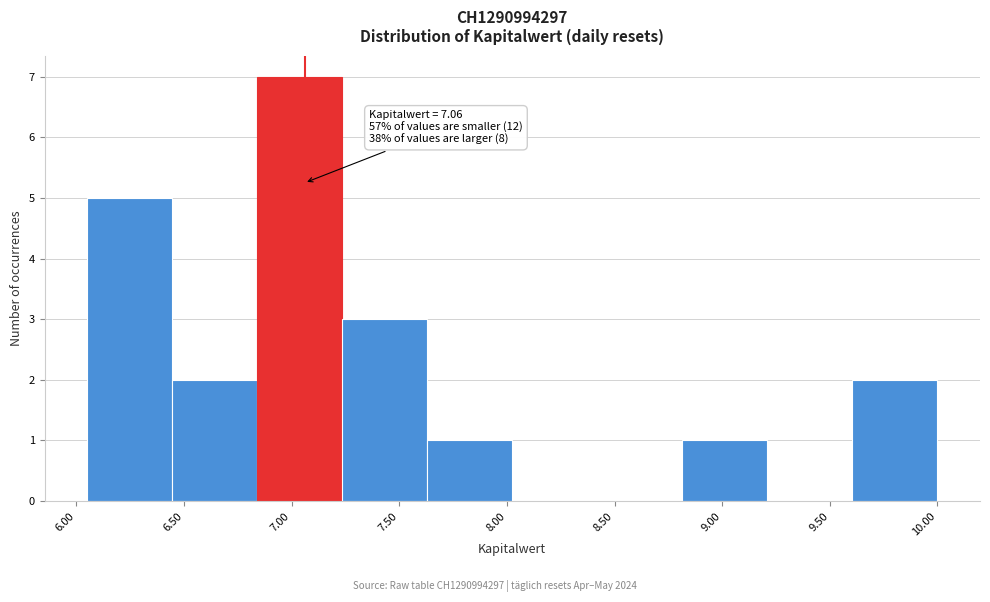

Over which range of the x-axis is the bar tallest?

6.840 to 7.235